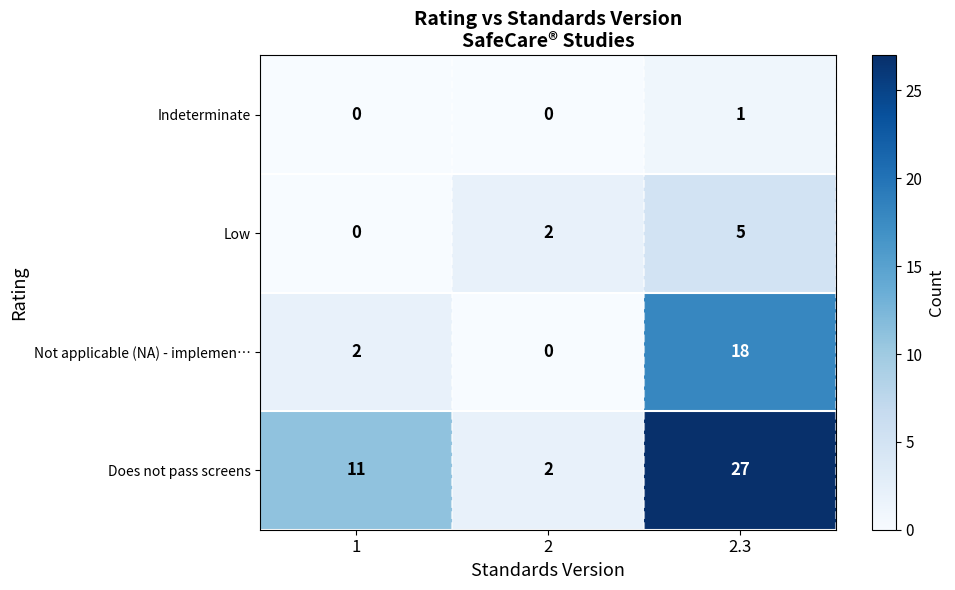

What is the difference between the highest and lowest values at 2.3?

26